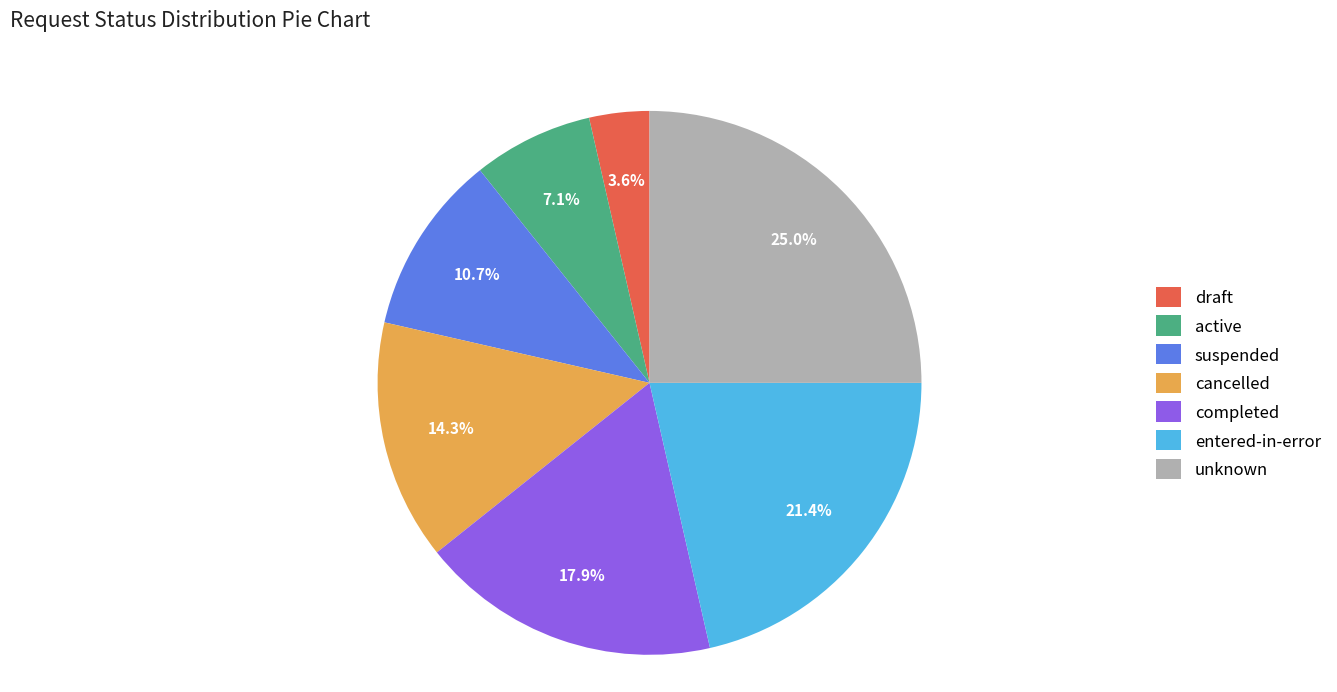

Count the number of slices in the pie.

7